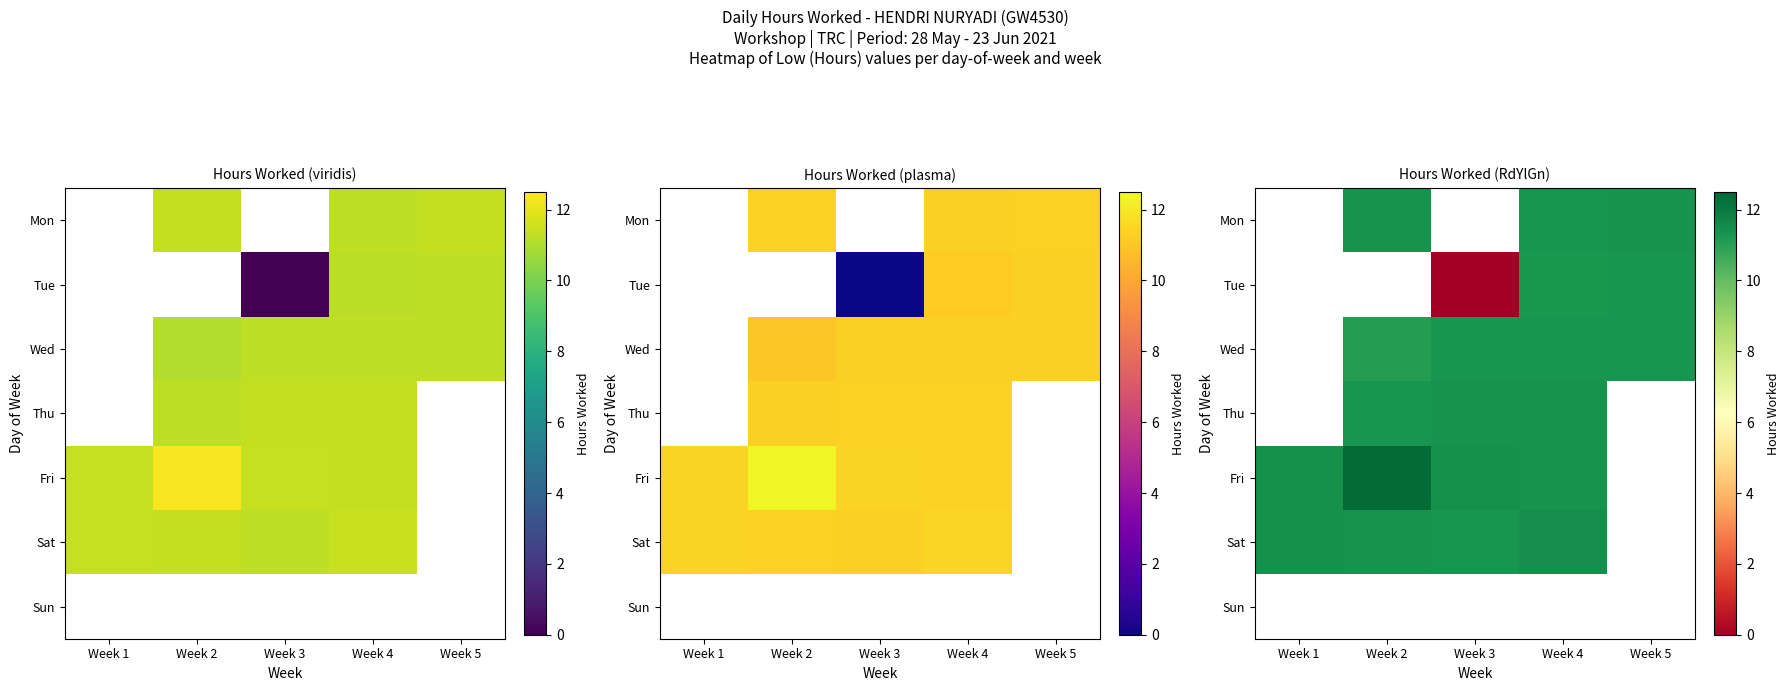

What is the approximate value of Wed at Week 5?

11.3